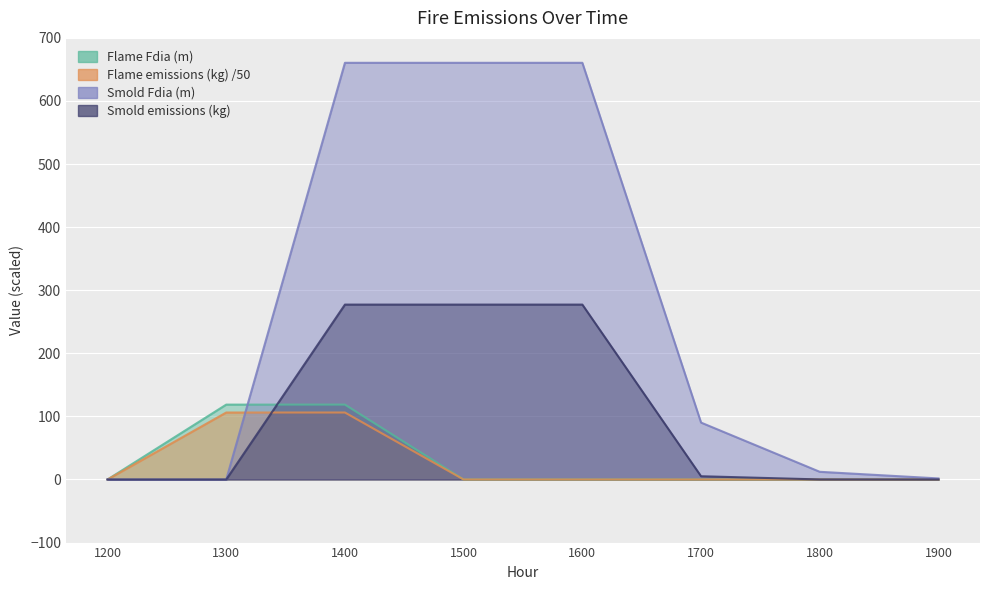

Where do Flame emissions (kg) and Smold emissions (kg) first cross each other?

1300 and 1400